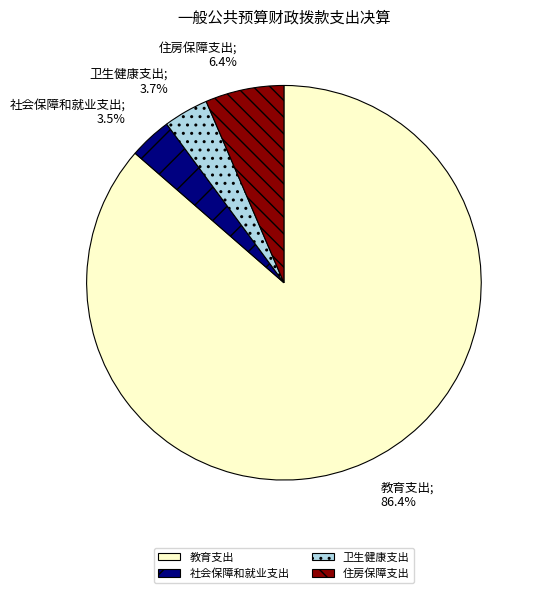

What is the largest slice in the pie chart?

教育支出